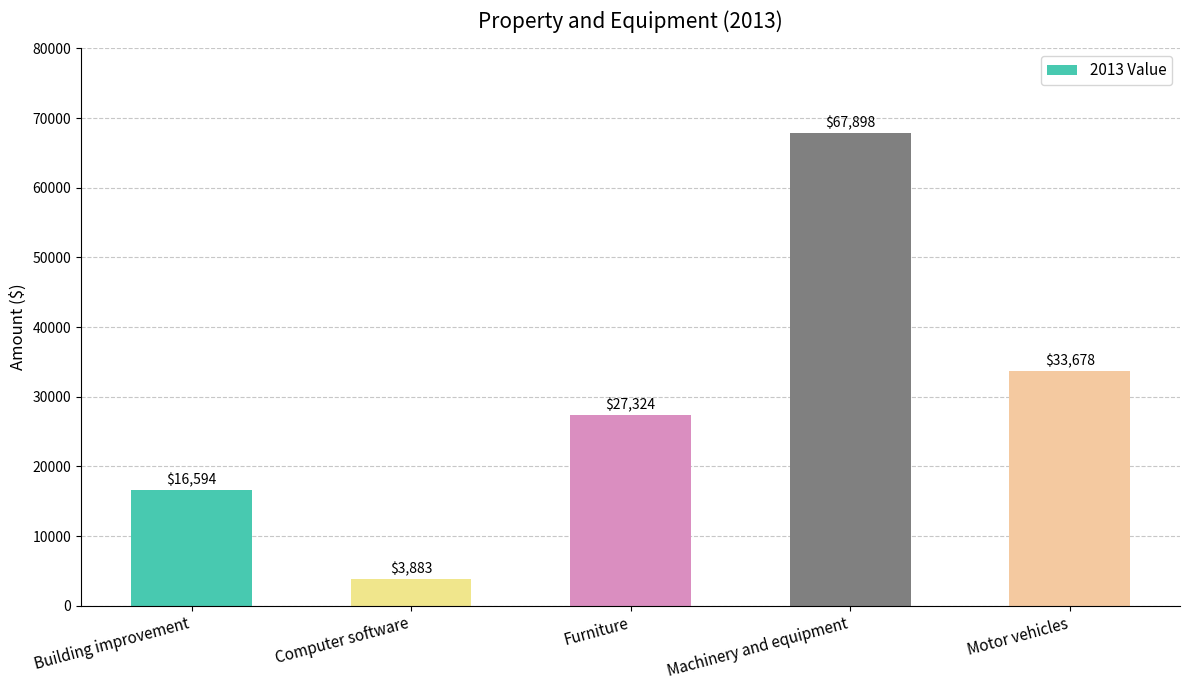

Where is the data nearest to the value 35890?

Motor vehicles